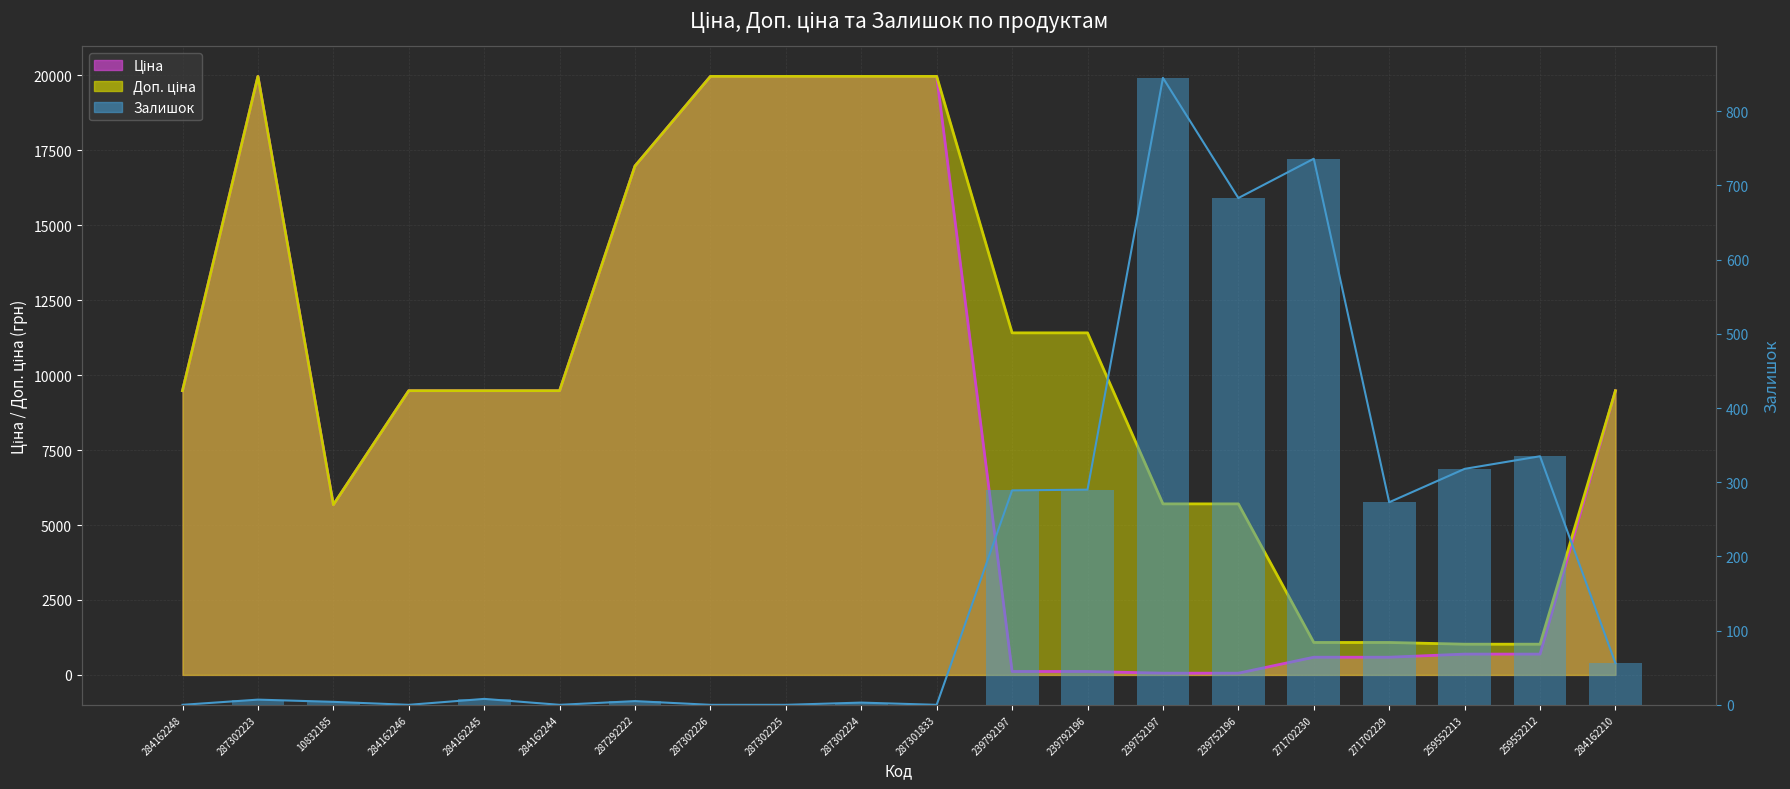

How many values are below 8?

10